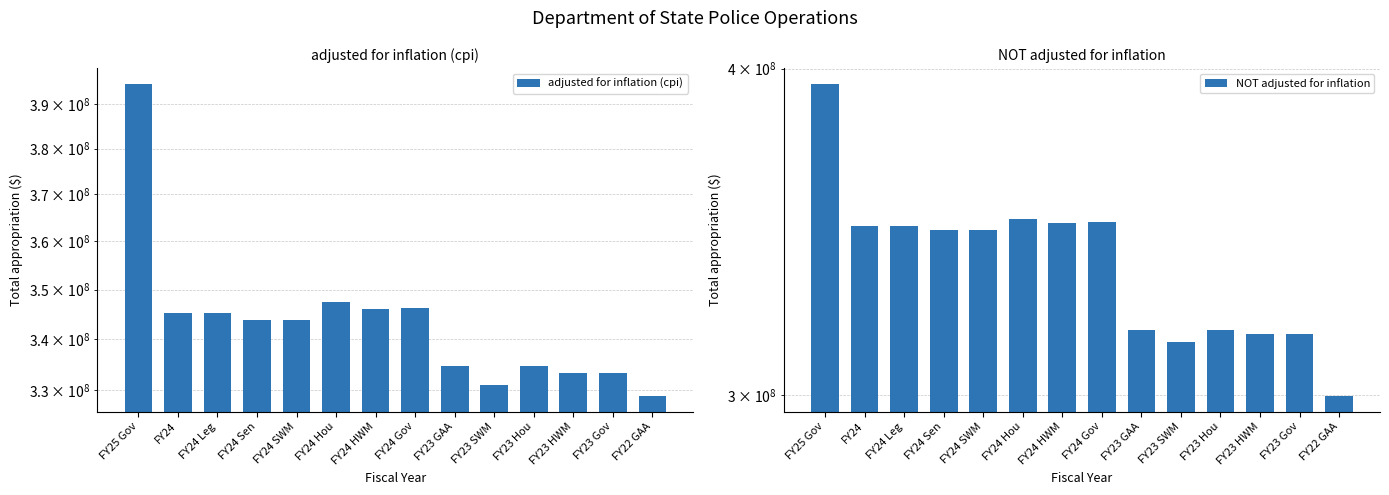

Which series has the widest spread of values?

NOT adjusted for inflation